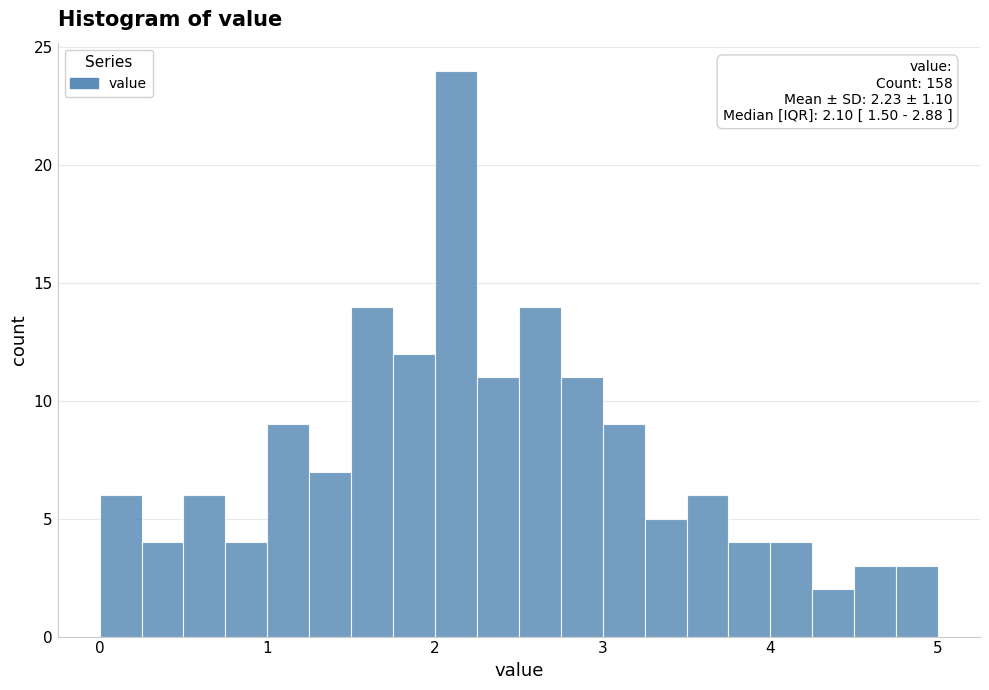

Read against the x-axis, roughly where is the centre of the tallest bar?

2.1